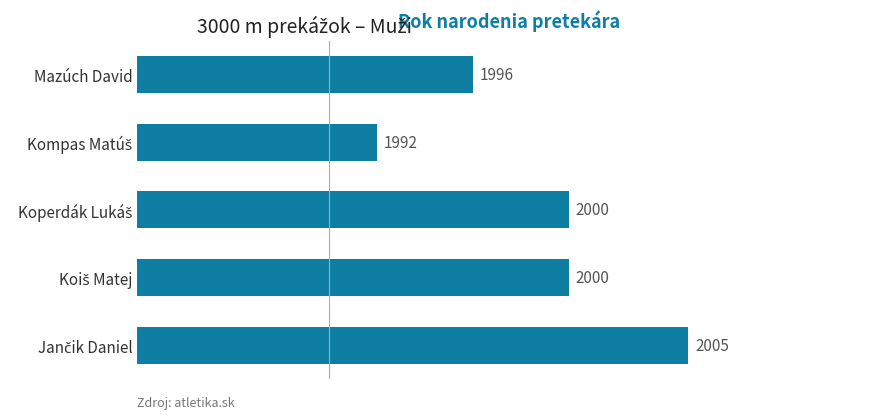

Count the number of data series in this chart.

1